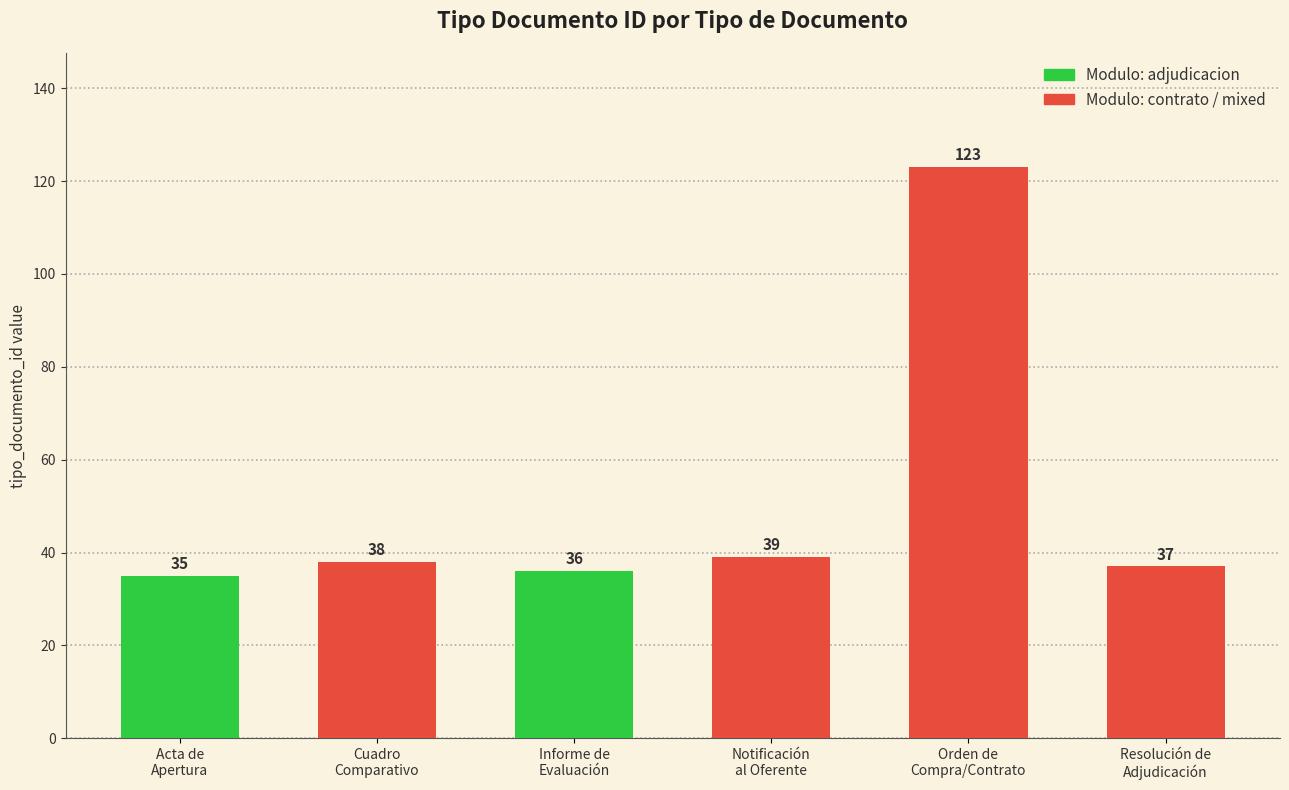

What is the minimum value shown in the chart?

35